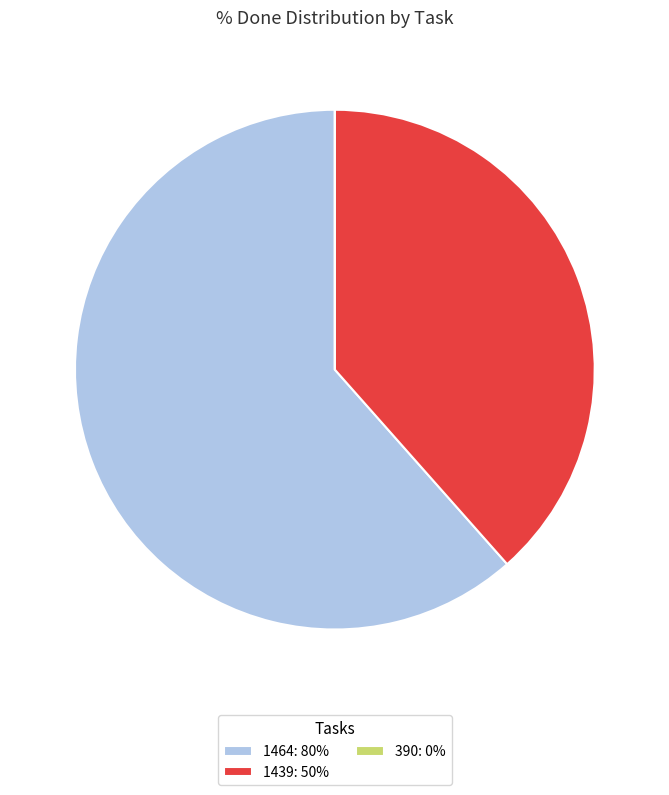

Between 1464 and 1439, which is larger?

1464